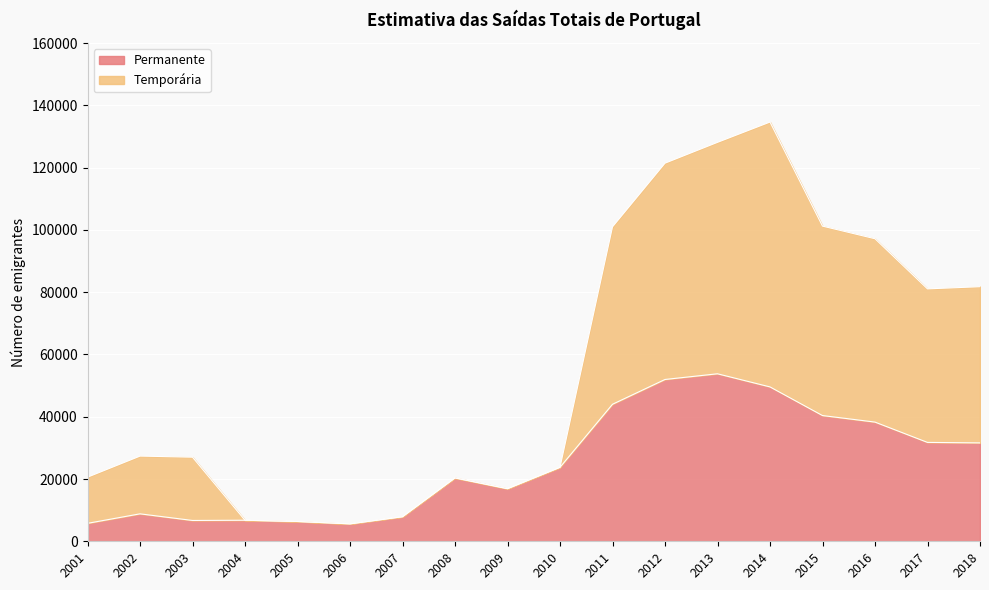

True or false: Temporária and Permanente intersect in this chart.

False